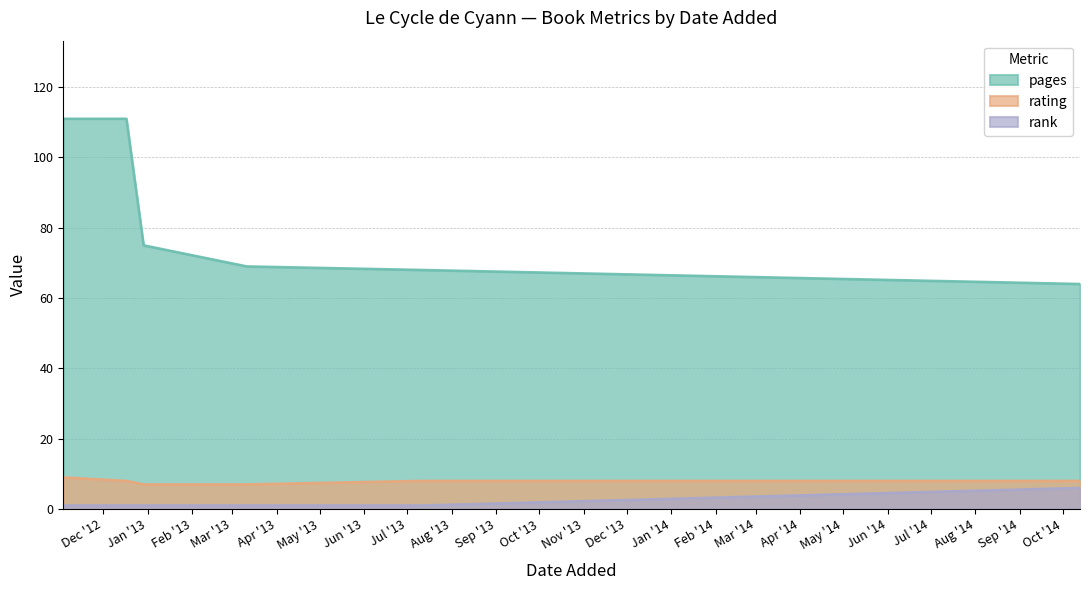

The rating series shows 9 at 03/11/2012. True or false?

True